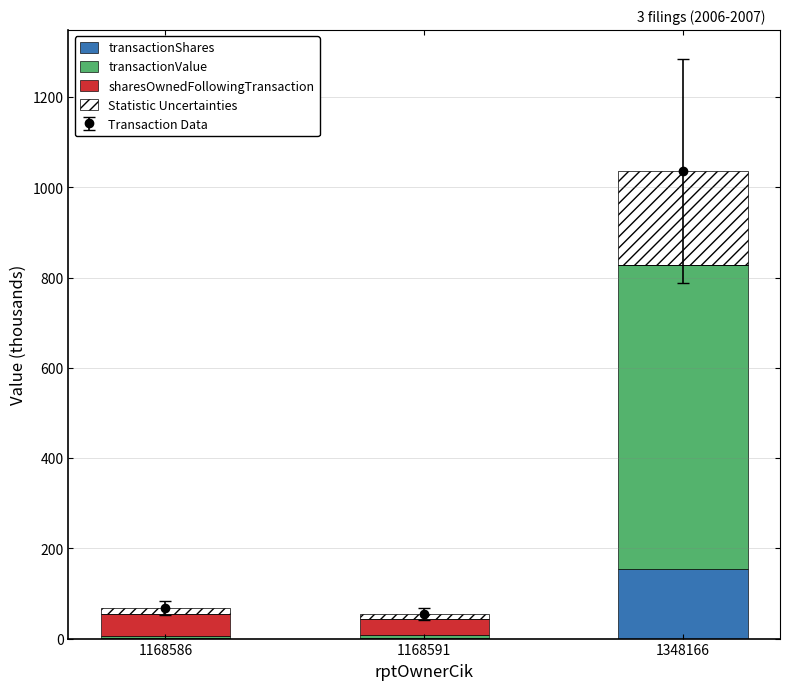

Reading left to right, extract all data points from this chart.

transactionShares: 1.2	1.6	153.5
transactionValue: 5.0	6.7	675.2
sharesOwnedFollowingTransaction: 48.0	35.0	0.0
Statistic Uncertainties: 13.6	10.8	207.2